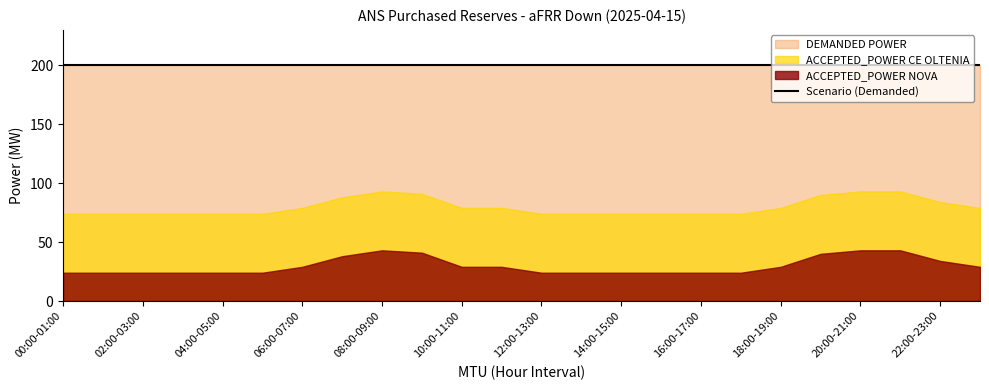

True or false: ACCEPTED_POWER CE OLTENIA has more than 2 interior local peaks.

False